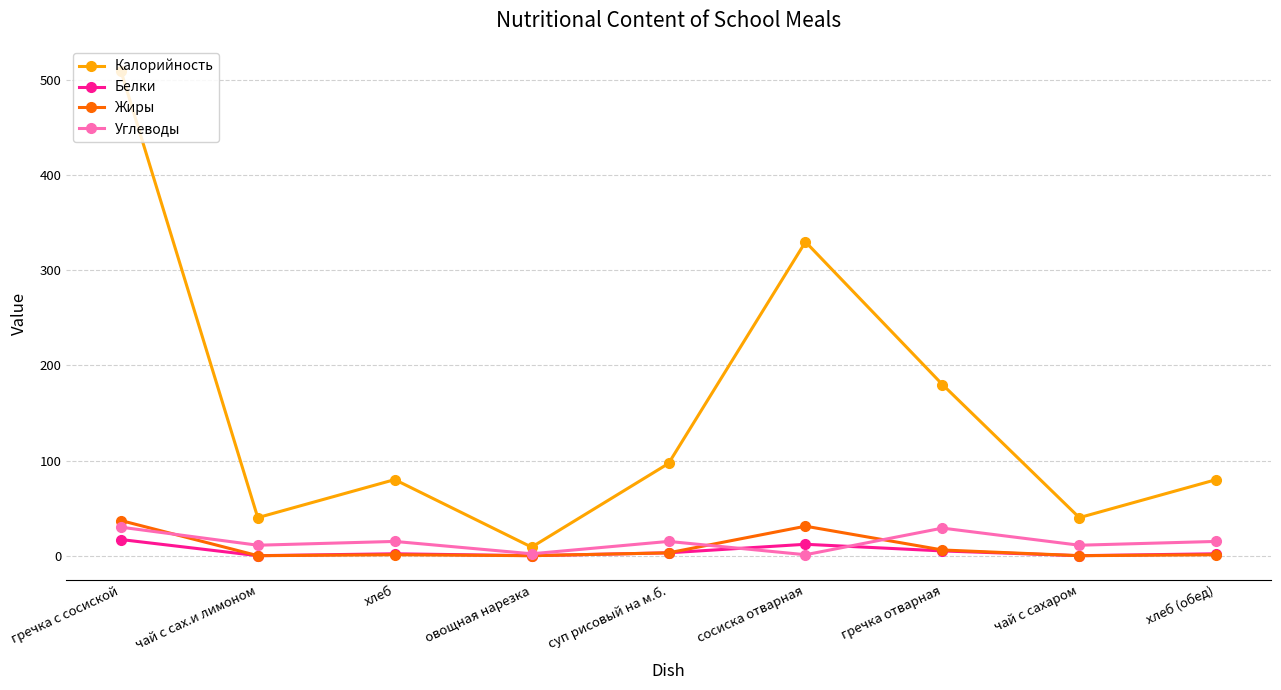

How many interior local valleys does the Калорийность series have?

3